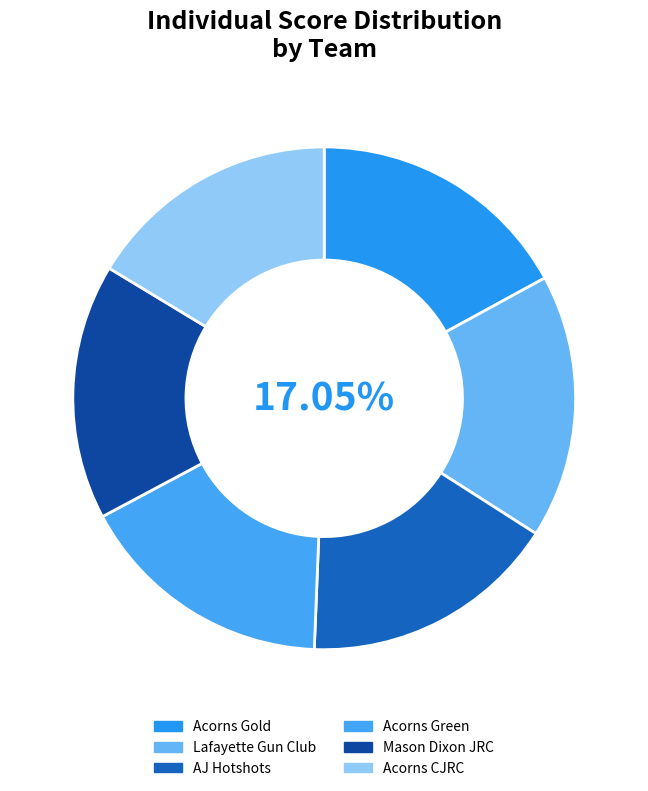

Count the number of slices in the pie.

6